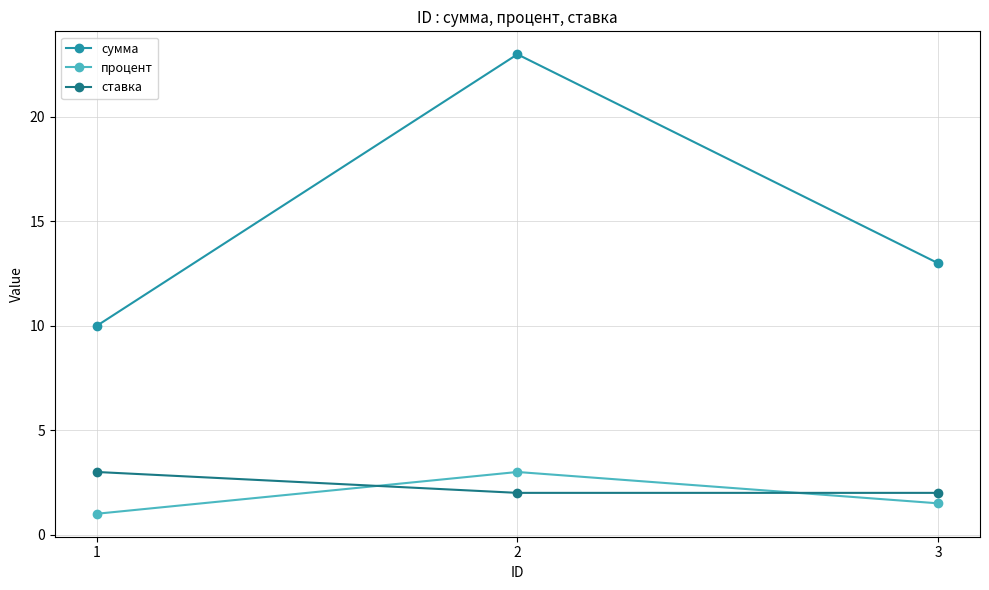

At which category is the sum across all series the highest?

2